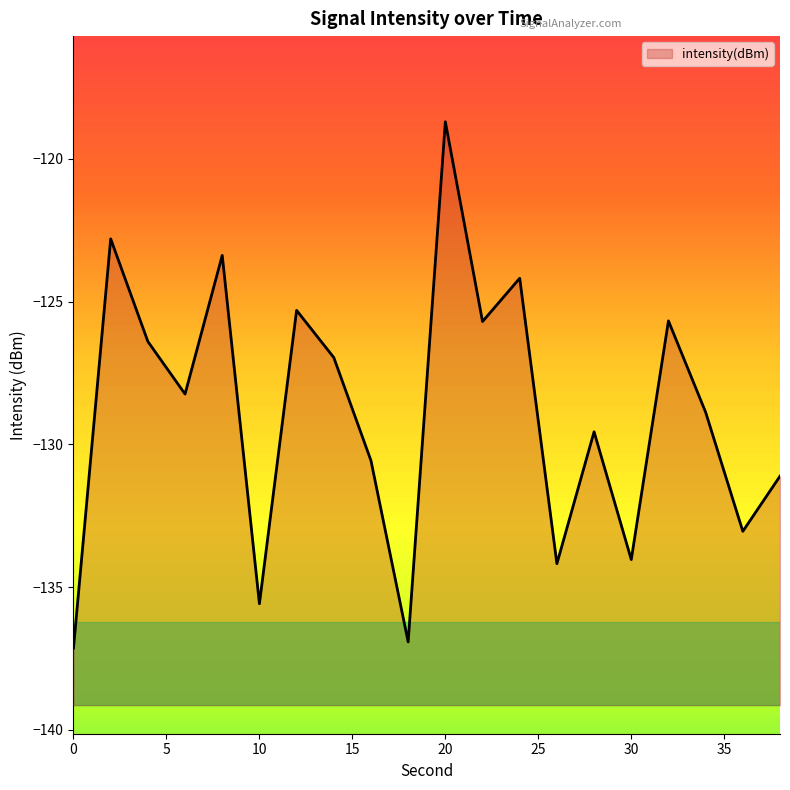

What is the change in value from 8 to 12?

-1.9